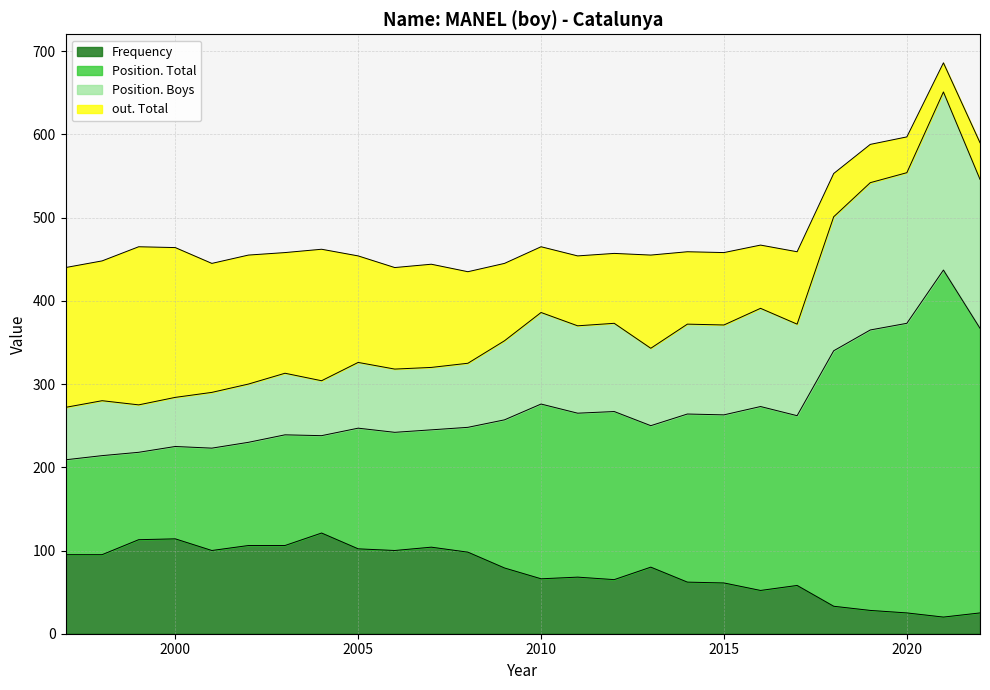

What is the maximum value for Frequency?

121